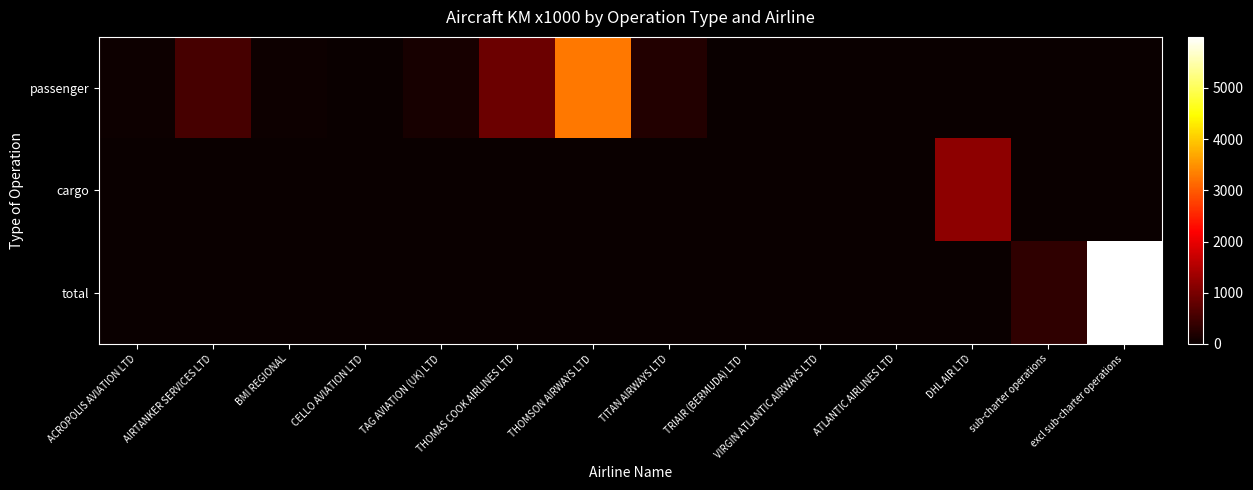

How many categories are shown in the chart?

14